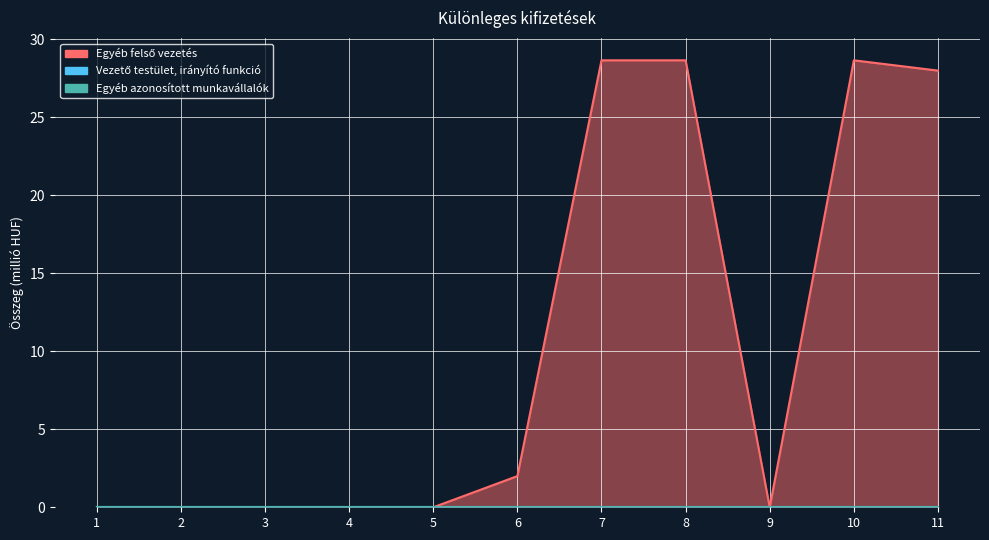

Rank the categories by Egyéb azonosított munkavállalók value from lowest to highest.

1, 2, 3, 4, 5, 6, 7, 8, 9, 10, 11